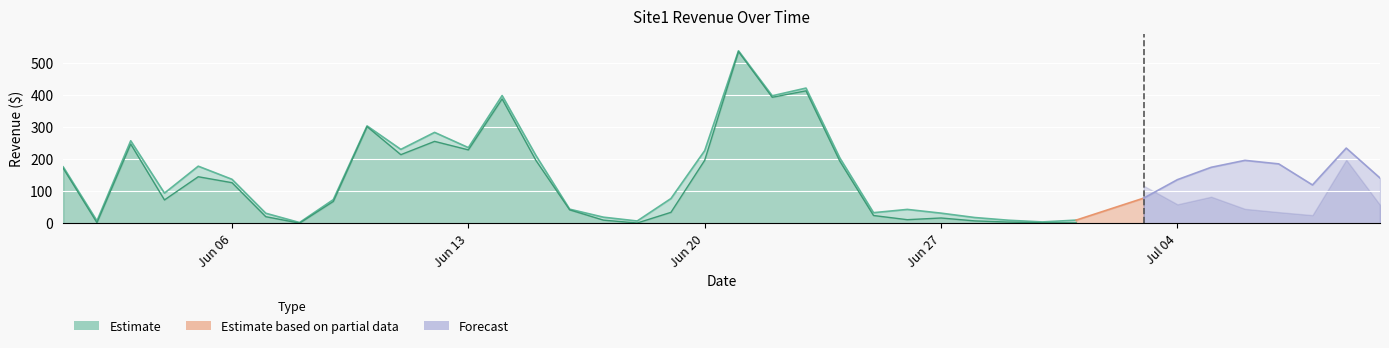

How many lines are shown in the chart?

3